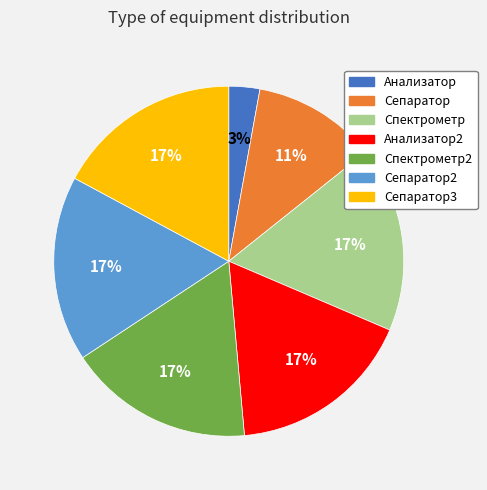

To the nearest percent, what is the average slice percentage?

14%